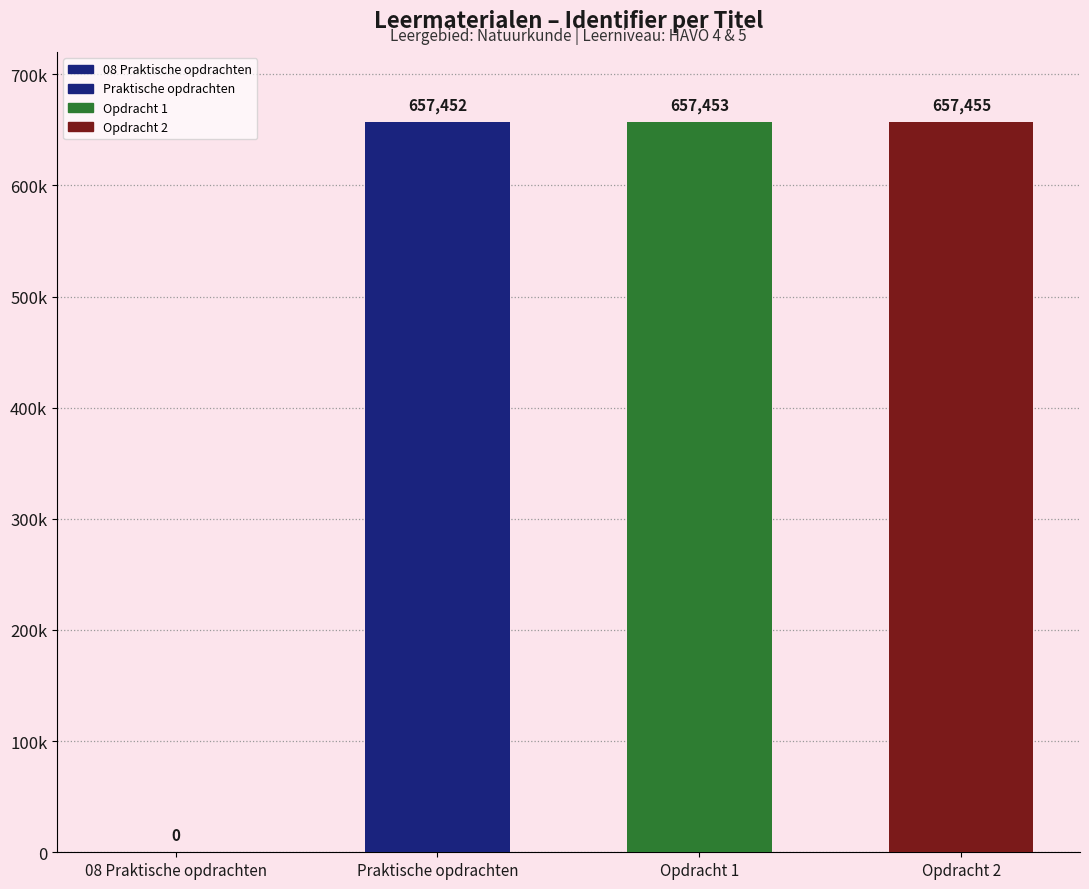

Which has a higher value, Opdracht 2 or Opdracht 1?

Opdracht 2